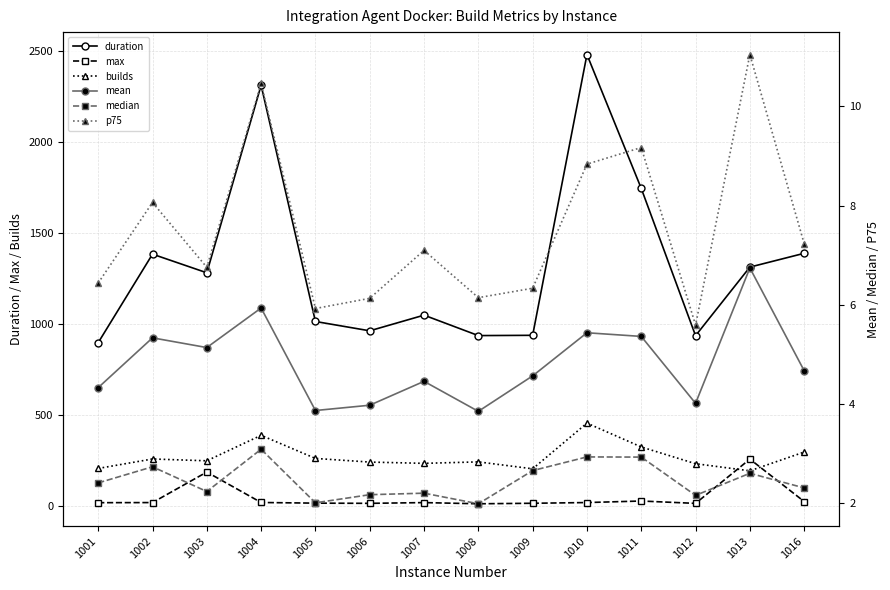

Rank the series at 1002 from highest to lowest value.

duration, builds, max, p75, mean, median